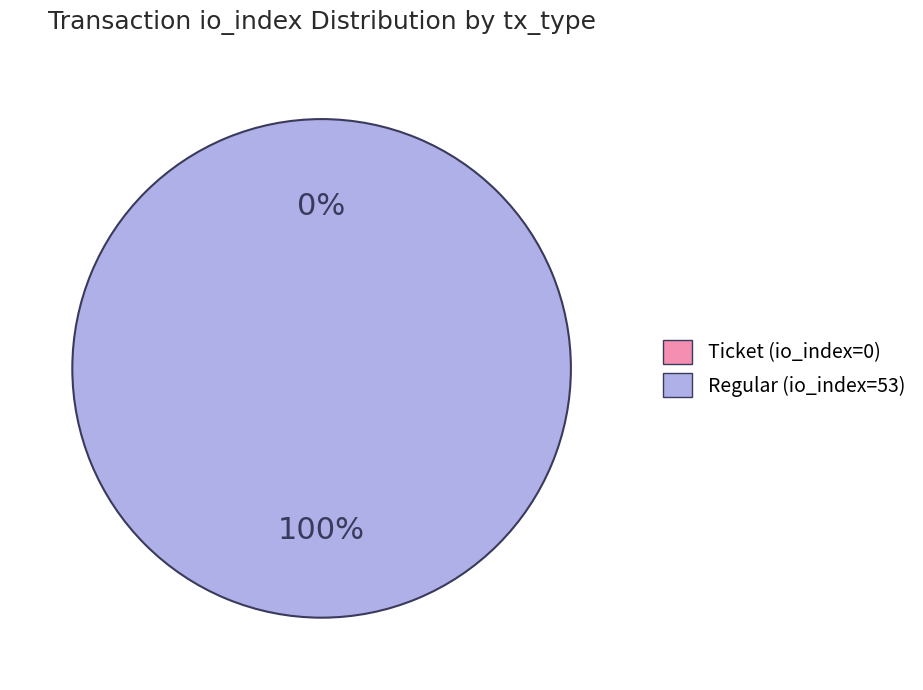

What is the largest slice in the pie chart?

Regular (io_index=53)